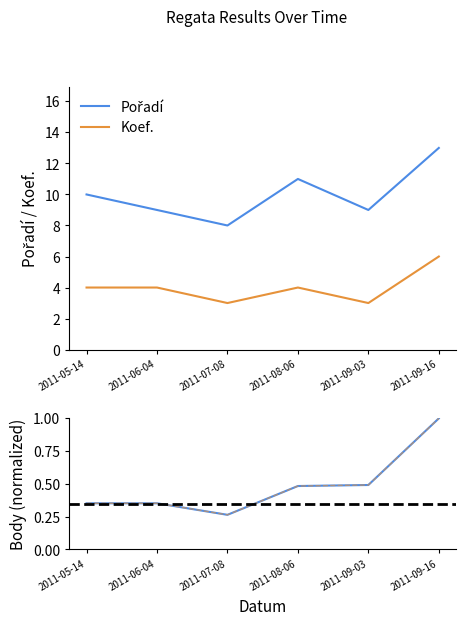

Which category has the highest value in the Pořadí series?

2011-09-16